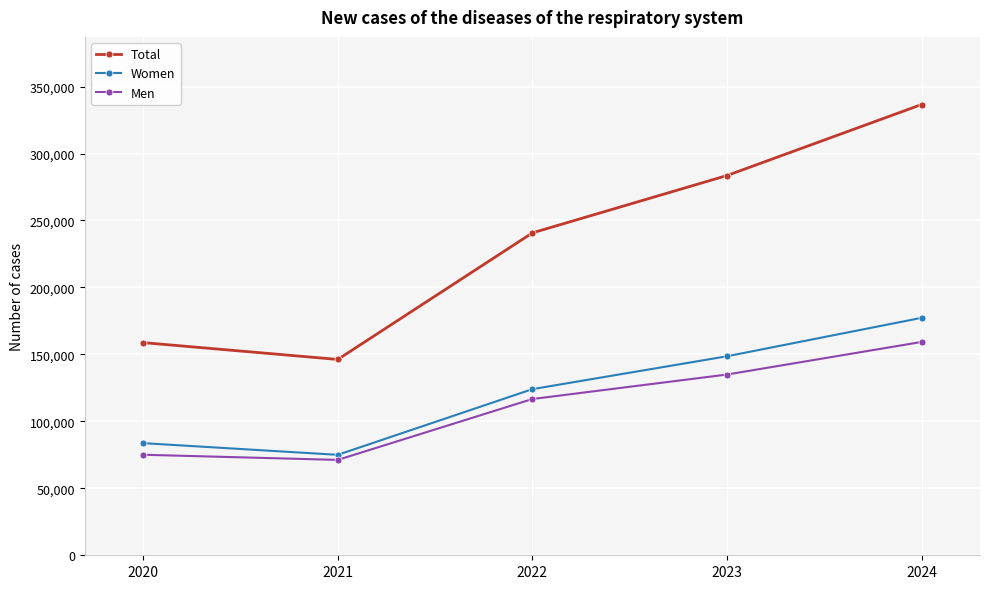

How many interior local valleys does the Total series have?

1